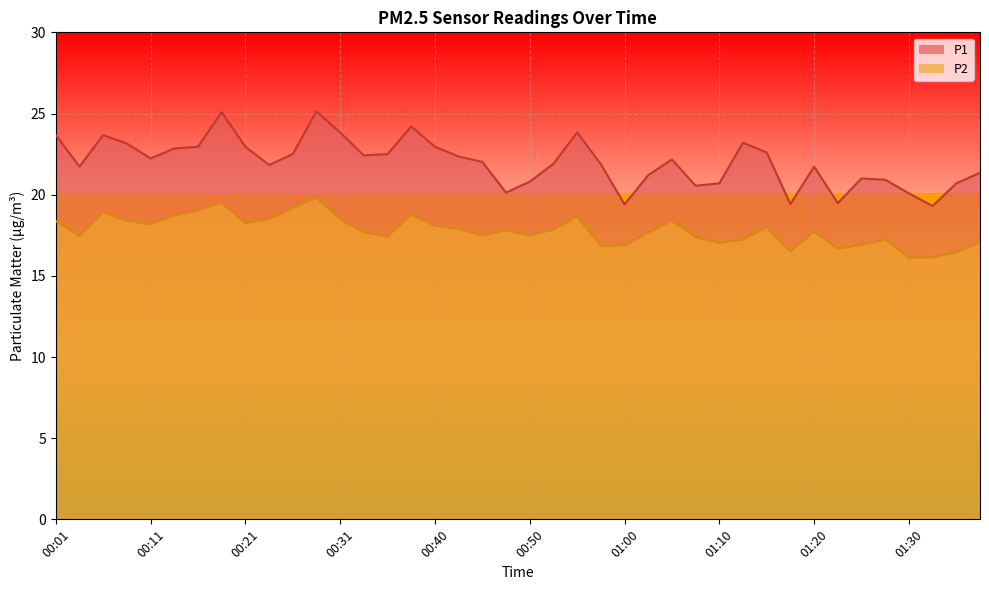

The value of P2 at 00:03 is 17.4. True or false?

True